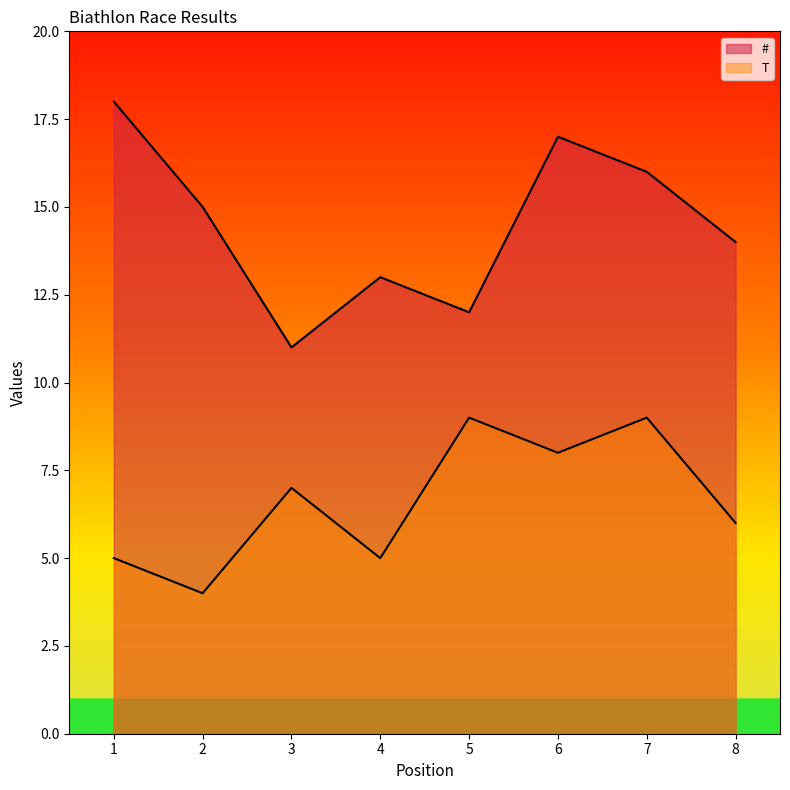

What is the value of the # point at the 3rd from the left?

11